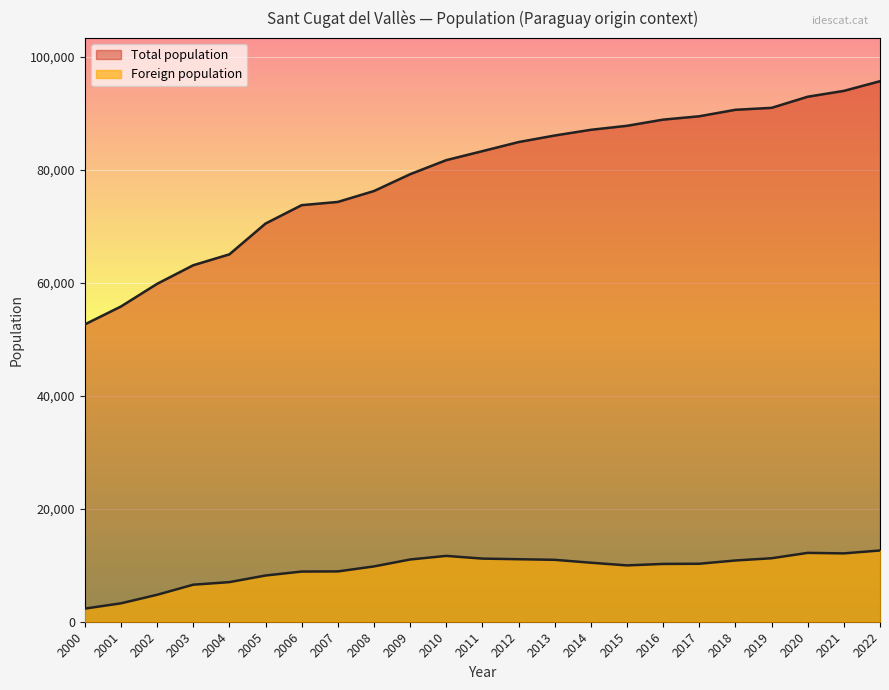

Which series has the largest total across all categories?

Total population